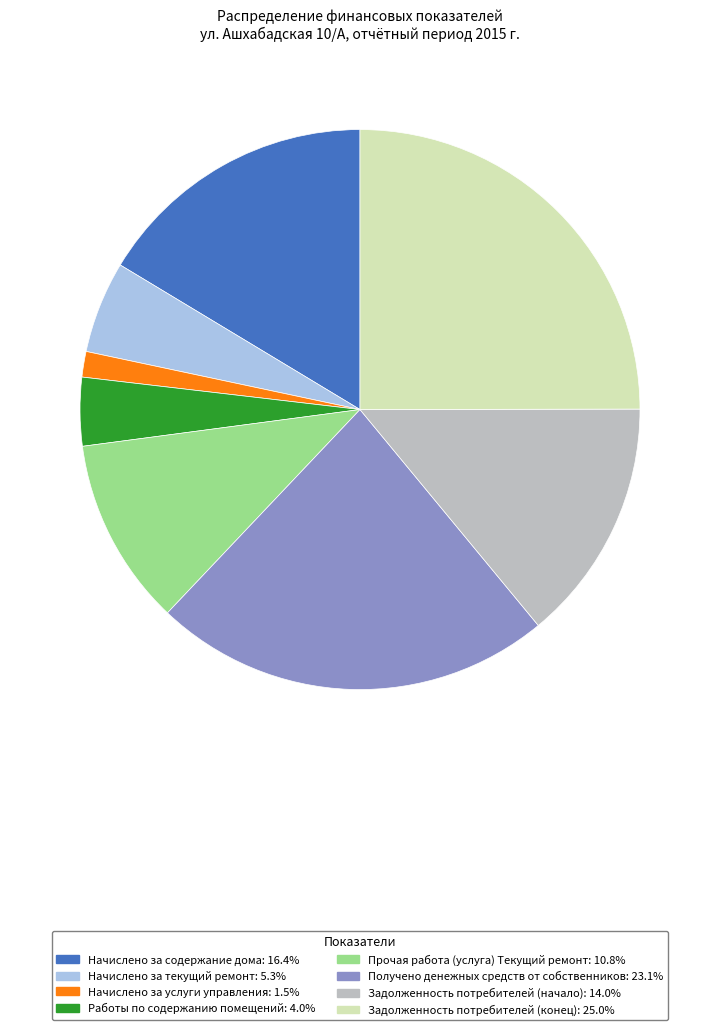

Is there any slice that represents more than half of the pie?

No